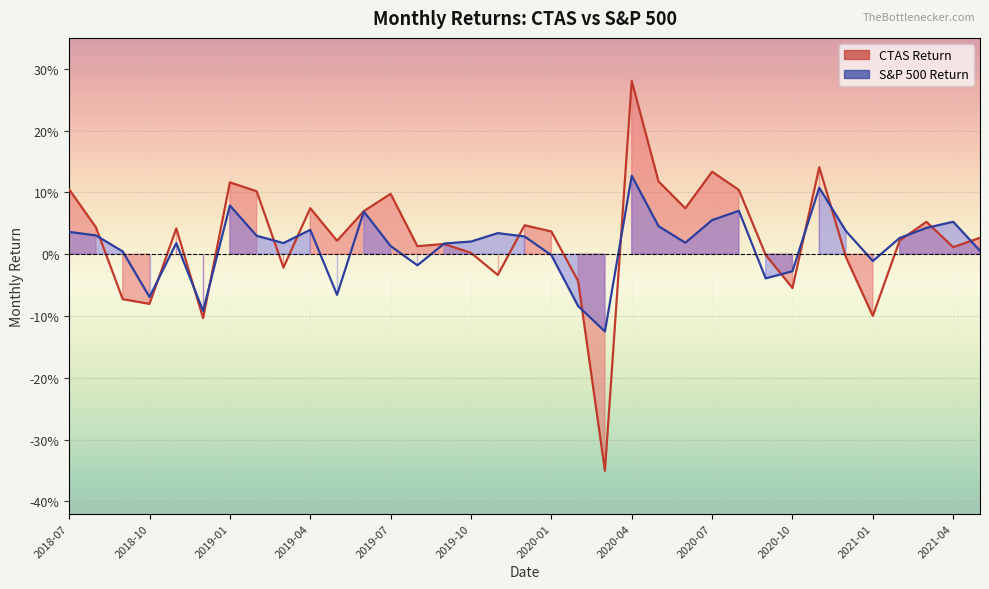

What position from the right is 2021-04?

2